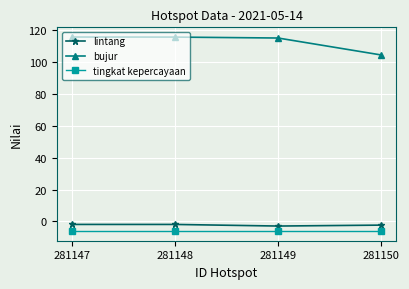

The value of bujur at 281147 is 115.9. True or false?

True